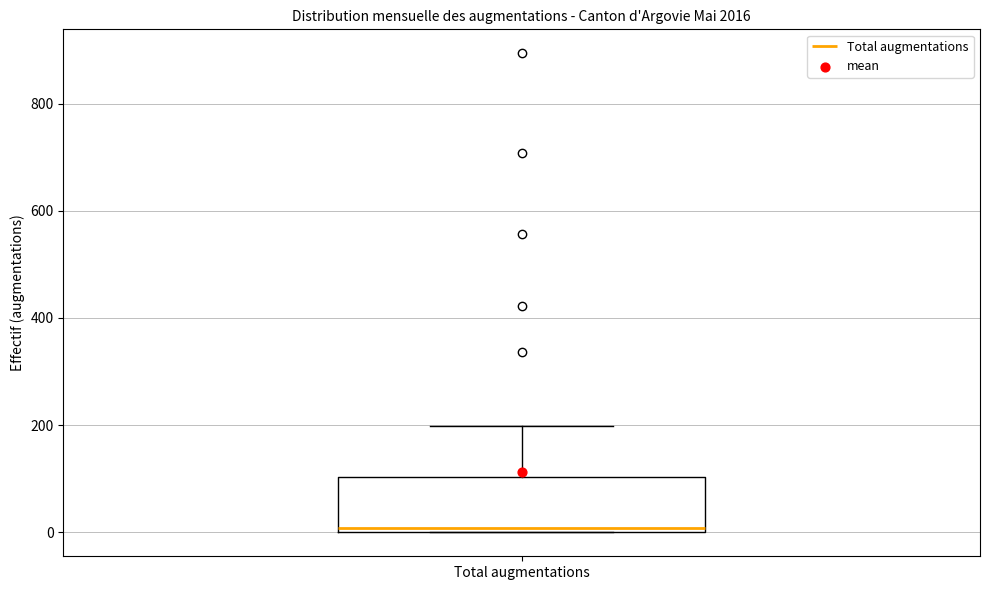

Where is the upper edge of the box for Total augmentations on the y-axis? The values are not printed on the chart, so give them approximately, as read against the axis.

100